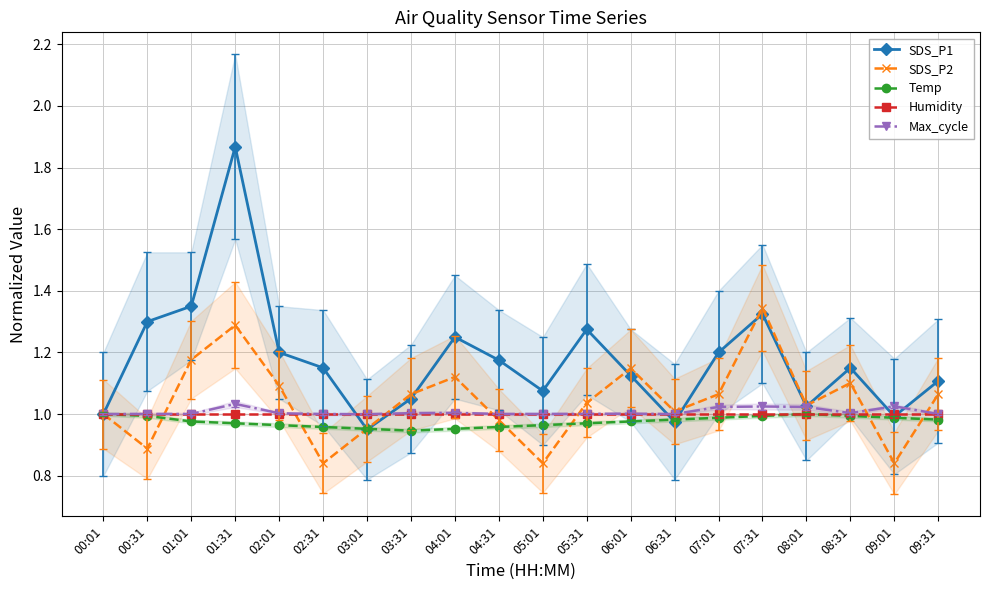

True or false: Humidity has more than 1 interior local peaks.

False